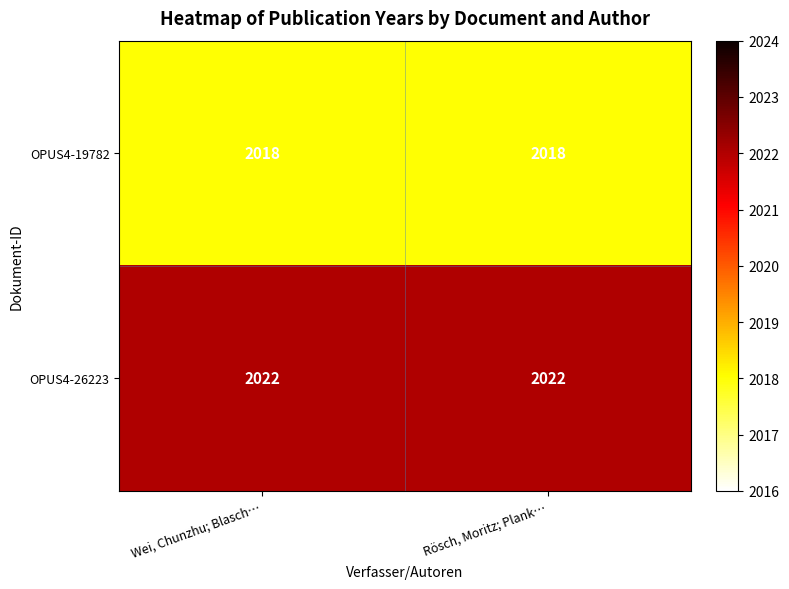

Which series has the largest total across all categories?

OPUS4-26223